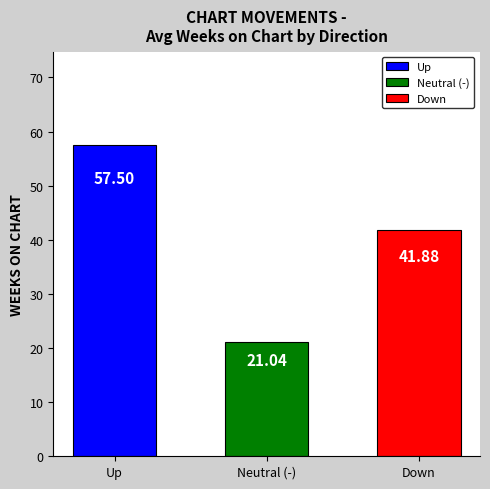

Which series has the widest spread of values?

down